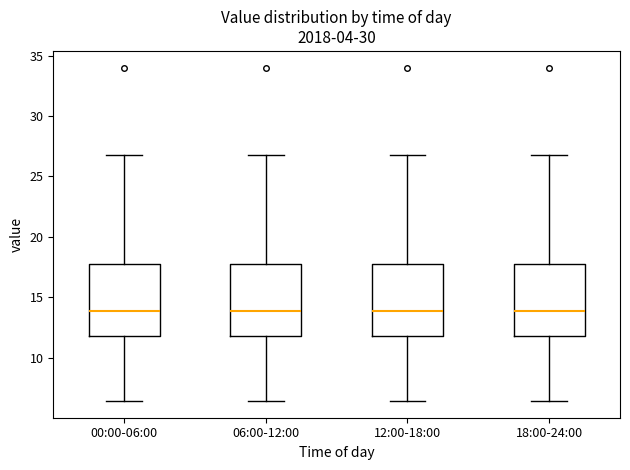

Reading left to right, read every box against the y-axis: the position of its median line, the range the box covers, and the ends of its whiskers. The values are not printed on the chart, so give them approximately, as read against the axis.

00:00-06:00: median 14.0, box 12.0 to 18.0, whiskers 6.5 to 27.0
06:00-12:00: median 14.0, box 12.0 to 18.0, whiskers 6.5 to 27.0
12:00-18:00: median 14.0, box 12.0 to 18.0, whiskers 6.5 to 27.0
18:00-24:00: median 14.0, box 12.0 to 18.0, whiskers 6.5 to 27.0